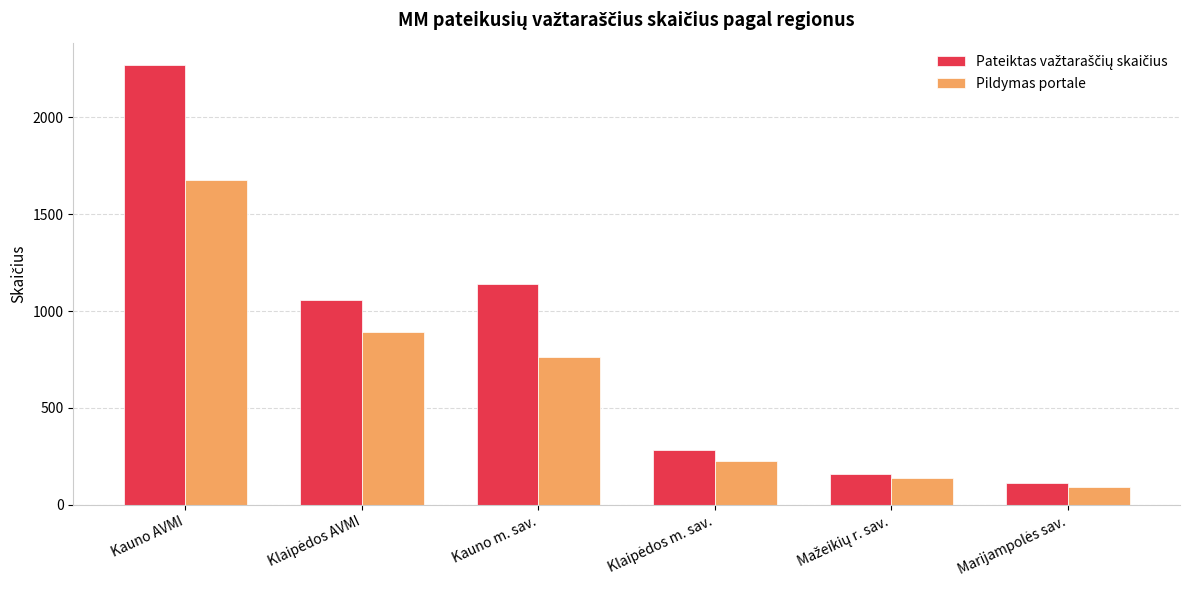

What is the average value of the Pildymas portale series?

631